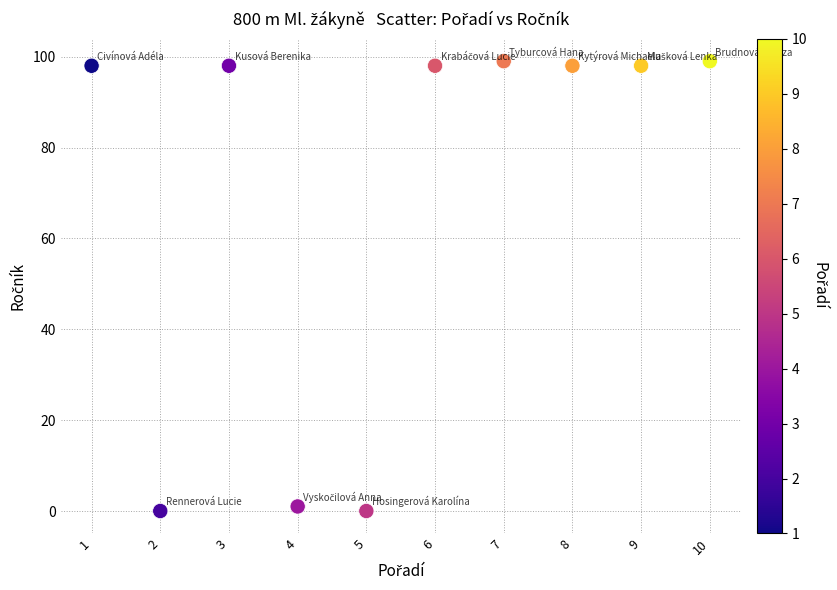

What is the range of Y values (max minus min)?

99